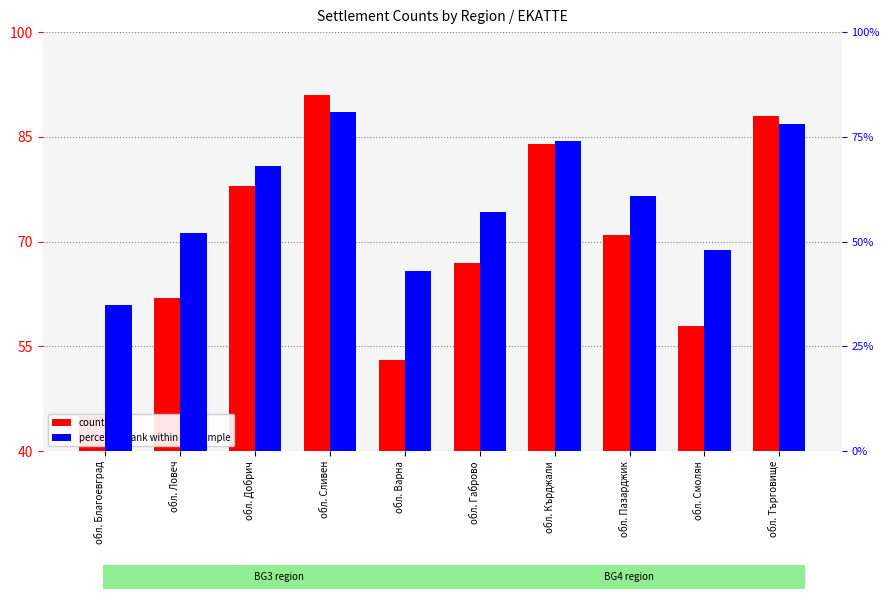

What is the label of the 7th bar from the left?

обл. Кърджали